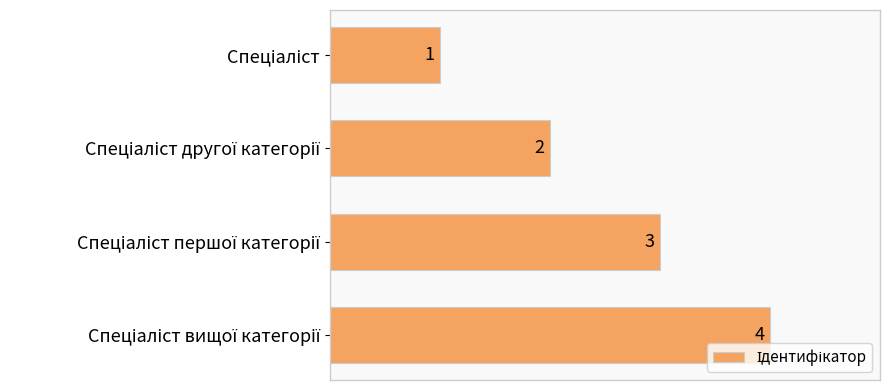

What is the greatest value displayed?

4